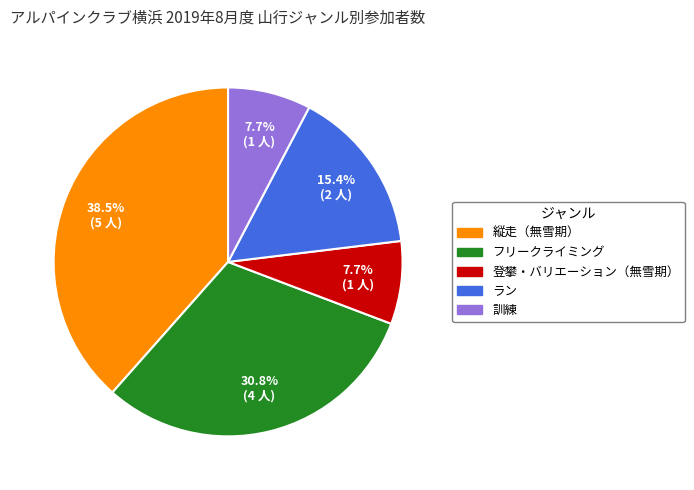

What portion of the pie excludes 縦走（無雪期）?

61.5%